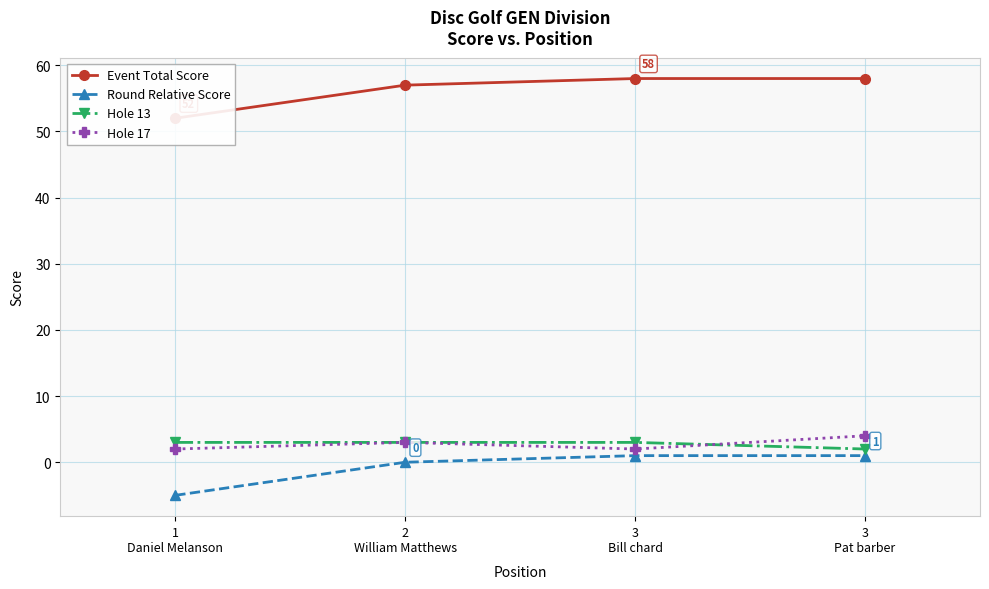

What is the difference between the maximum and minimum values in the Hole 17 series?

2